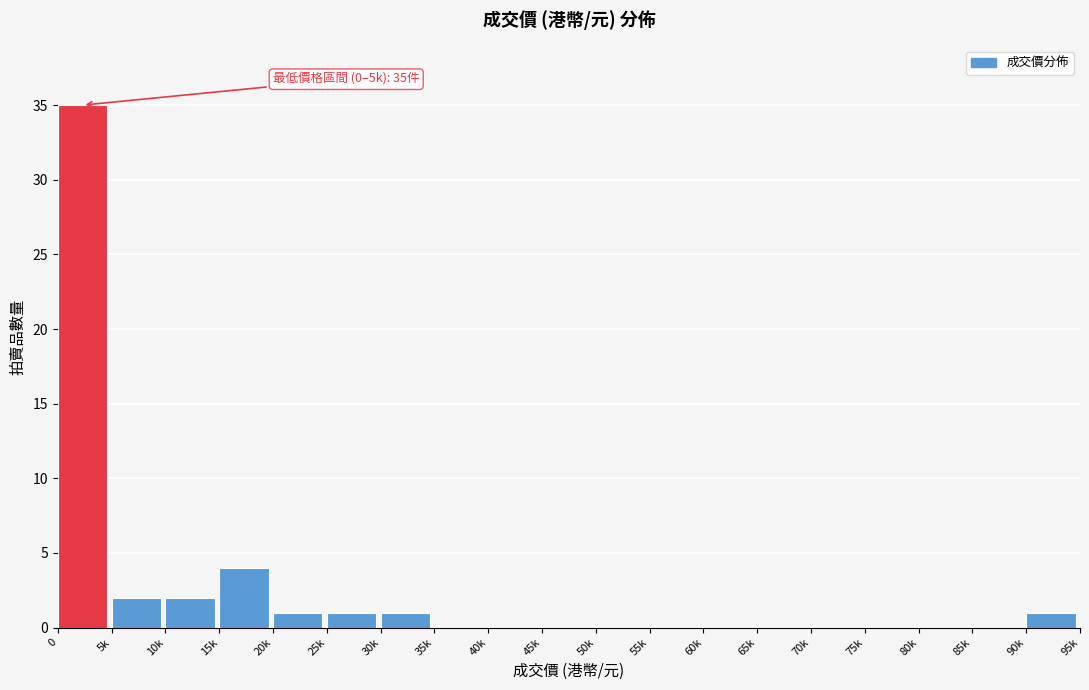

Reading right to left, transcribe all the data shown in this chart.

90k=1	85k=0	80k=0	75k=0	70k=0	65k=0	60k=0	55k=0	50k=0	45k=0	40k=0	35k=0	30k=1	25k=1	20k=1	15k=4	10k=2	5k=2	0=35